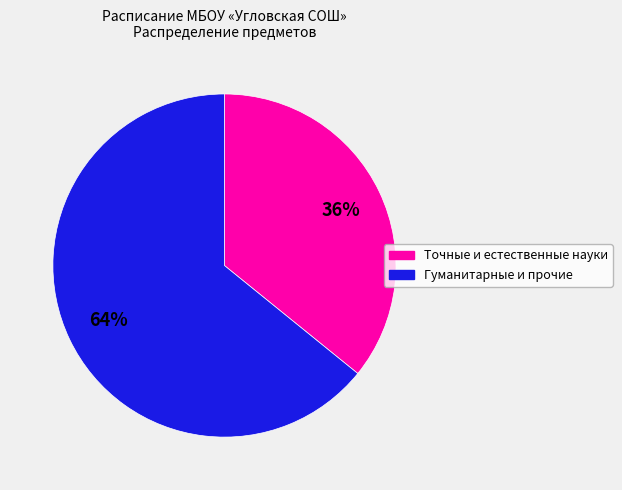

To the nearest percent, what is the difference between the largest and smallest slice percentages?

28%